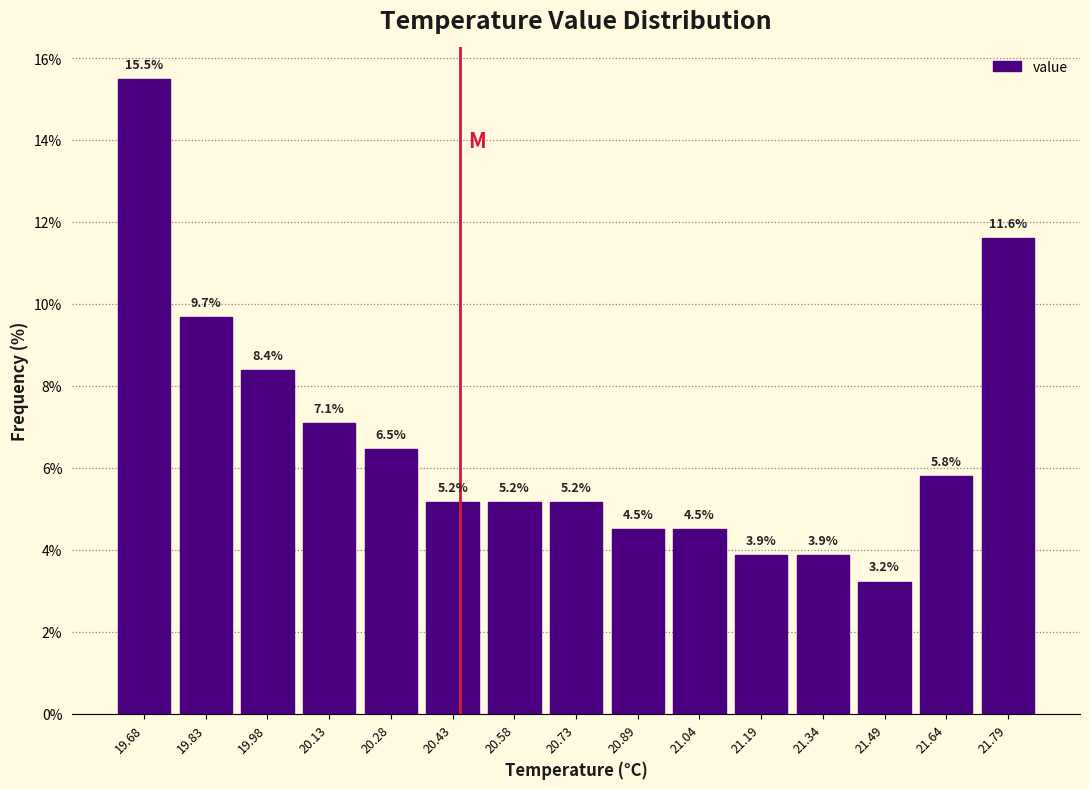

Reading left to right, transcribe this chart: for each bar, give the range it covers on the x-axis and its height. The bar edges are not printed on the chart, so give them approximately, as read against the axis.

19.60 to 19.76: 15.5
19.76 to 19.90: 9.7
19.90 to 20.06: 8.4
20.06 to 20.20: 7.1
20.20 to 20.36: 6.5
20.36 to 20.50: 5.2
20.50 to 20.66: 5.2
20.66 to 20.82: 5.2
20.82 to 20.96: 4.5
20.96 to 21.12: 4.5
21.12 to 21.26: 3.9
21.26 to 21.42: 3.9
21.42 to 21.56: 3.2
21.56 to 21.72: 5.8
21.72 to 21.88: 11.6